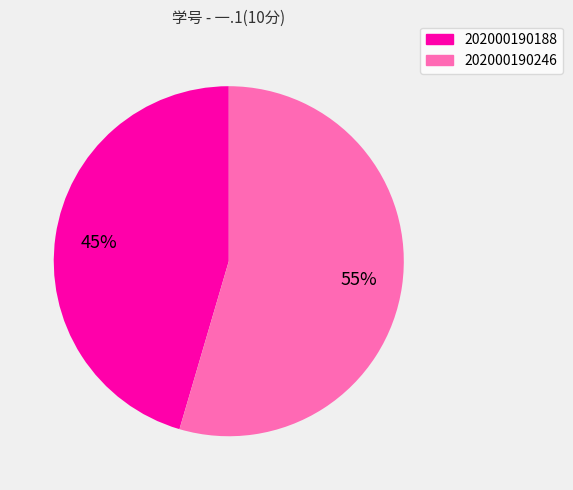

Is the sum of 202000190246 and 202000190188 greater than half?

Yes